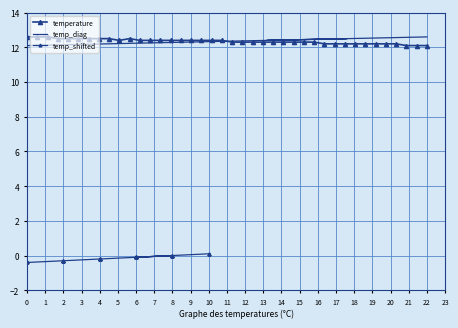

What is the sum of all temp_diag values?

493.9